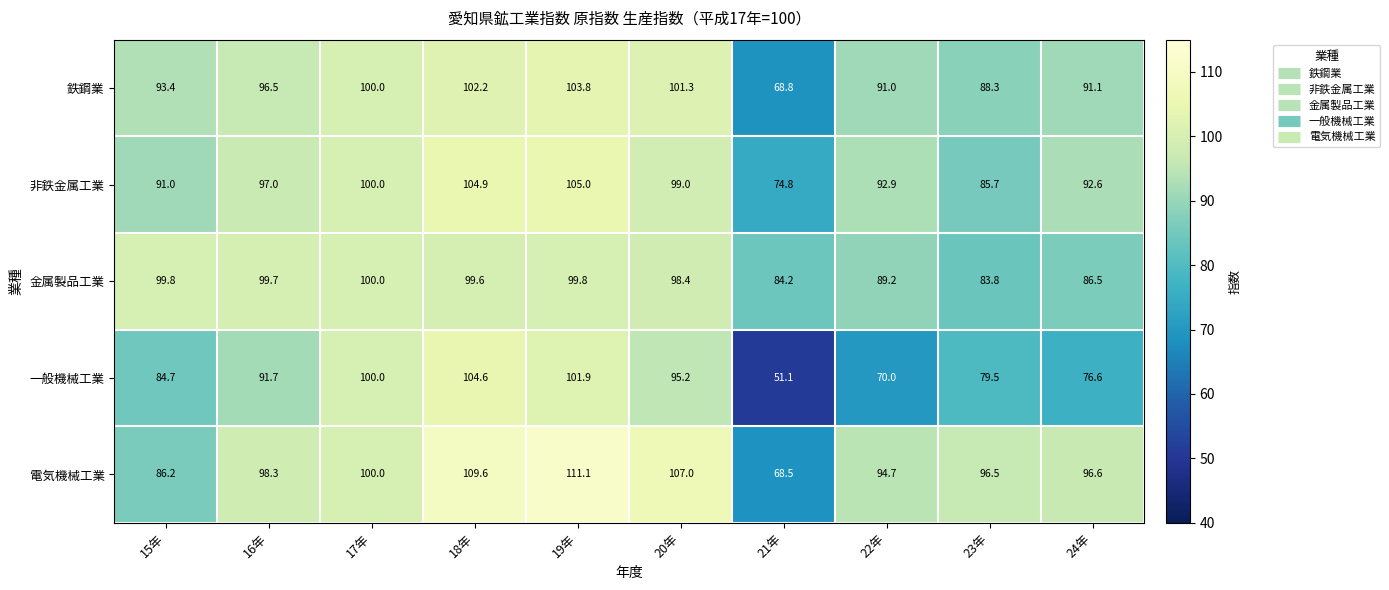

At which label does 一般機械工業 first exceed 91?

16年